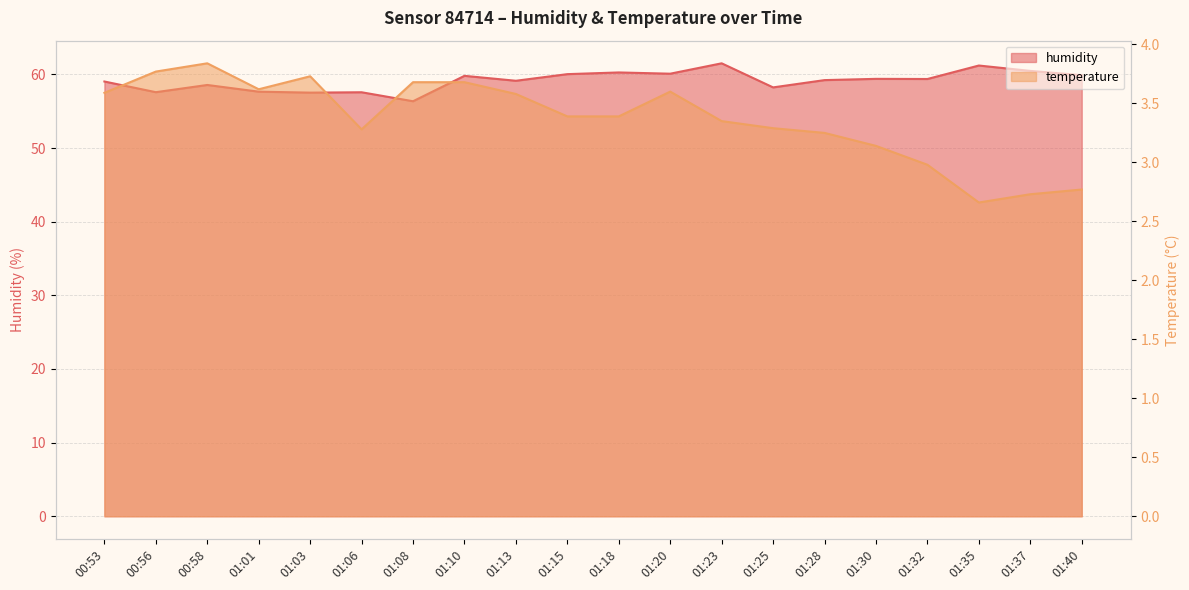

Reading left to right, extract all data points from this chart.

humidity: 00:53=59.0	00:56=57.6	00:58=58.6	01:01=57.6	01:03=57.5	01:06=57.6	01:08=56.4	01:10=59.8	01:13=59.1	01:15=60.0	01:18=60.3	01:20=60.1	01:23=61.5	01:25=58.2	01:28=59.2	01:30=59.4	01:32=59.4	01:35=61.2	01:37=60.5	01:40=59.9
temperature: 00:53=3.6	00:56=3.8	00:58=3.8	01:01=3.6	01:03=3.7	01:06=3.3	01:08=3.7	01:10=3.7	01:13=3.6	01:15=3.4	01:18=3.4	01:20=3.6	01:23=3.4	01:25=3.3	01:28=3.2	01:30=3.1	01:32=3.0	01:35=2.7	01:37=2.7	01:40=2.8